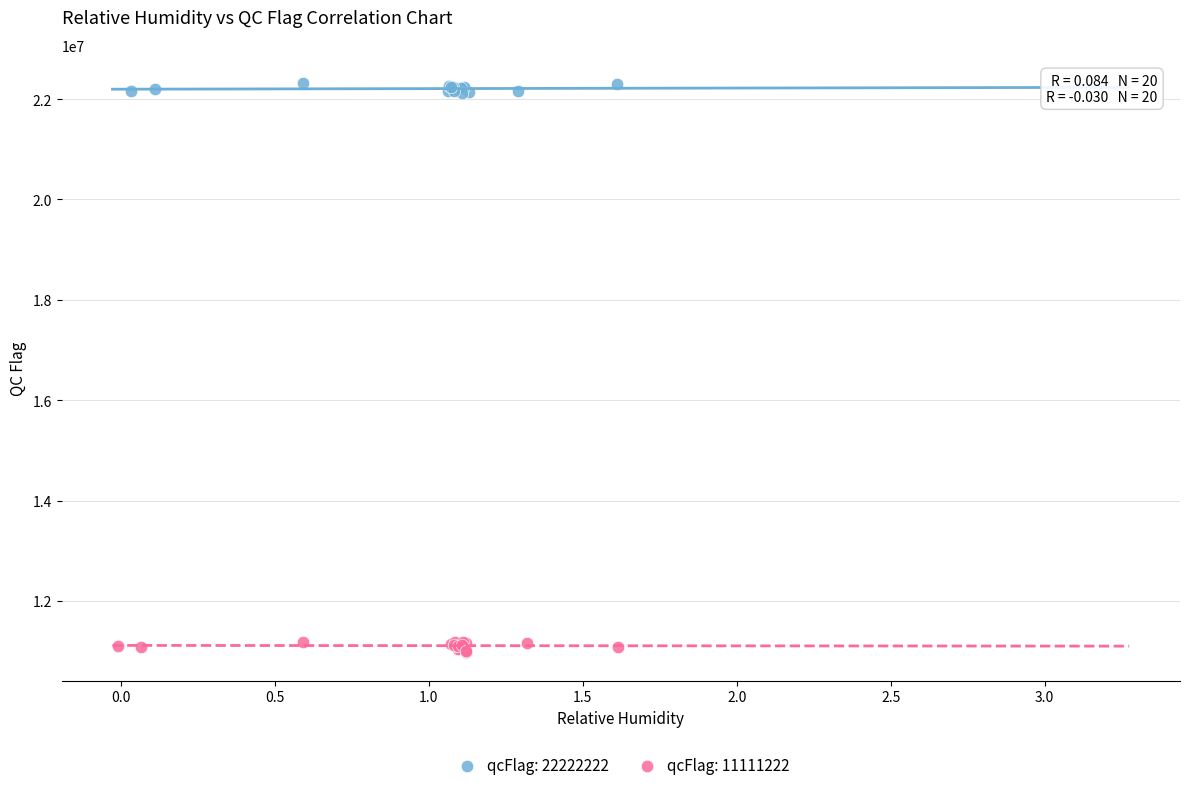

Which series contains the highest Y value?

qcFlag: 22222222